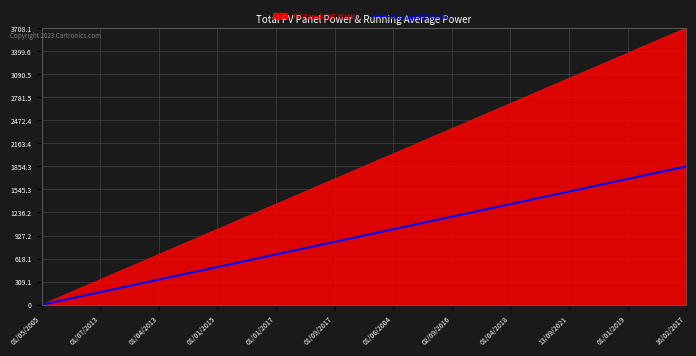

What is the maximum value shown in the chart?

3708.1